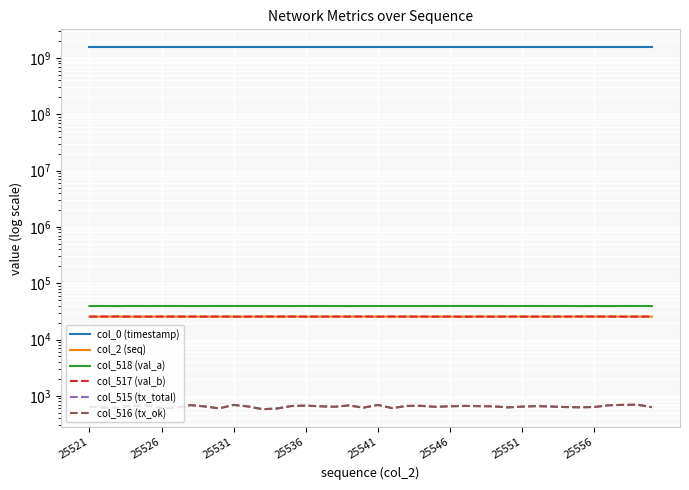

True or false: col_516 (tx_ok) and col_515 (tx_total) cross at least once.

False